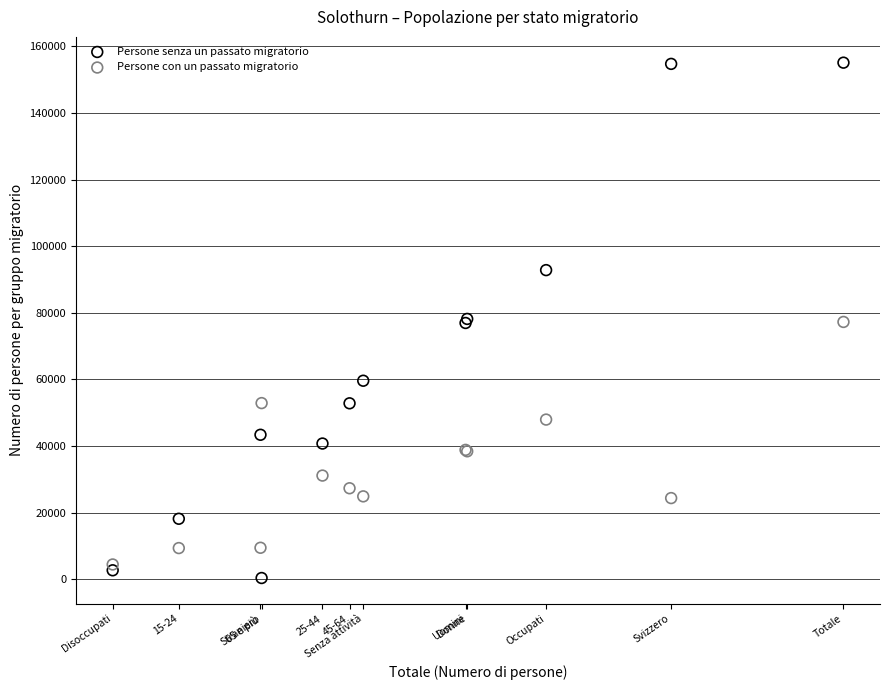

Which series reaches the maximum Y coordinate?

Persone senza un passato migratorio